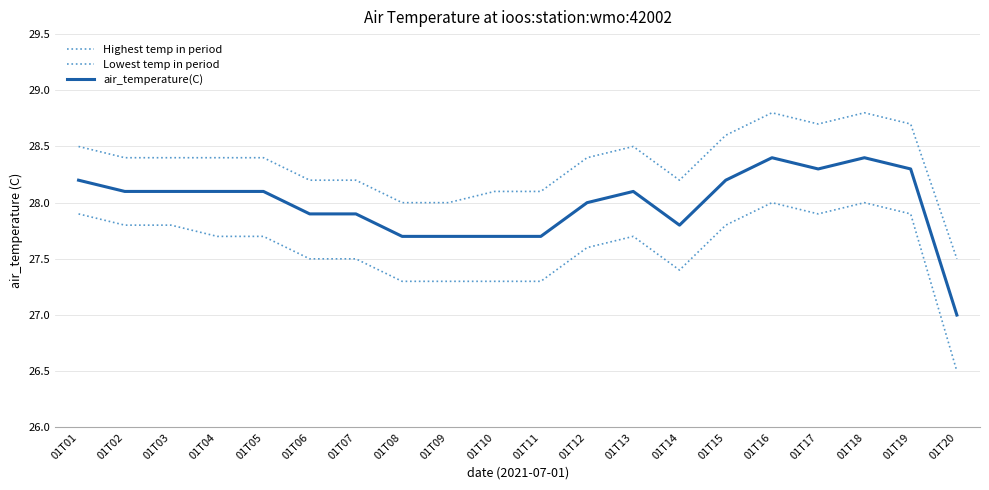

Is this an area chart (filled region under the line)?

No